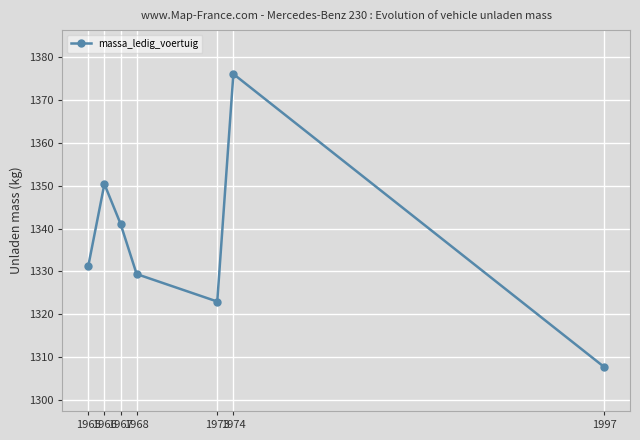

What is the difference between the values at 1968 and 1967?

11.7